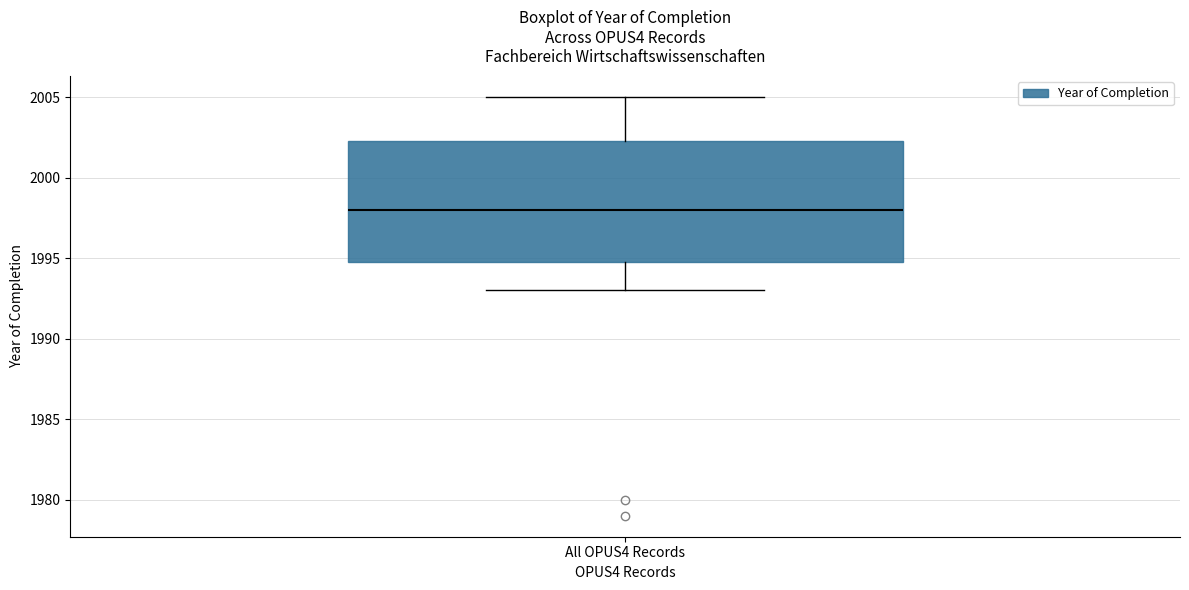

Where does the upper whisker of the box for All OPUS4 Records end on the y-axis? The values are not printed on the chart, so give them approximately, as read against the axis.

2005.0